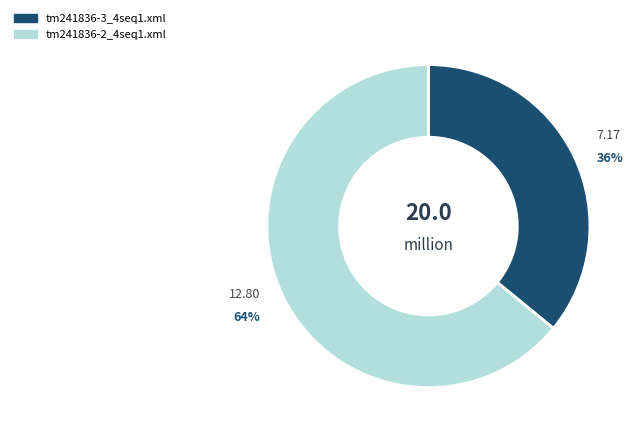

Count the number of slices in the pie.

2